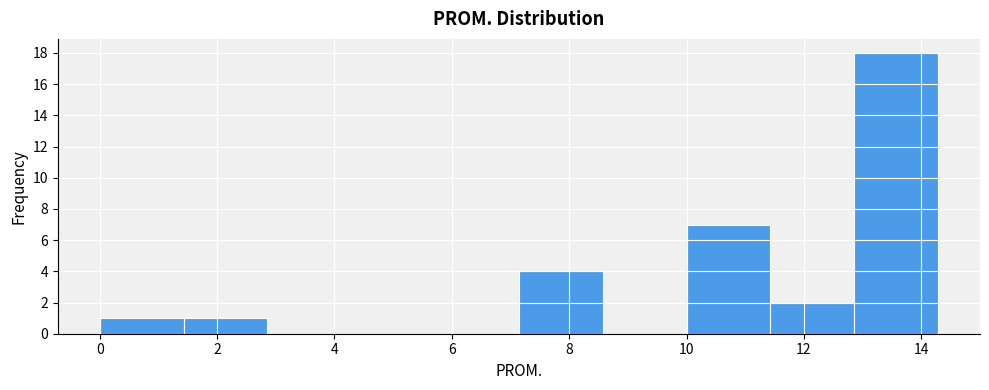

Reading left to right, list every bar in this chart as the range it spans on the x-axis followed by its height. Neither the bar edges nor the heights are printed on the chart, so give them approximately, as read against the axes.

0.0 to 1.4: 1
1.4 to 2.8: 1
2.8 to 4.2: 0
4.2 to 5.8: 0
5.8 to 7.2: 0
7.2 to 8.6: 4
8.6 to 10.0: 0
10.0 to 11.4: 7
11.4 to 12.8: 2
12.8 to 14.2: 18